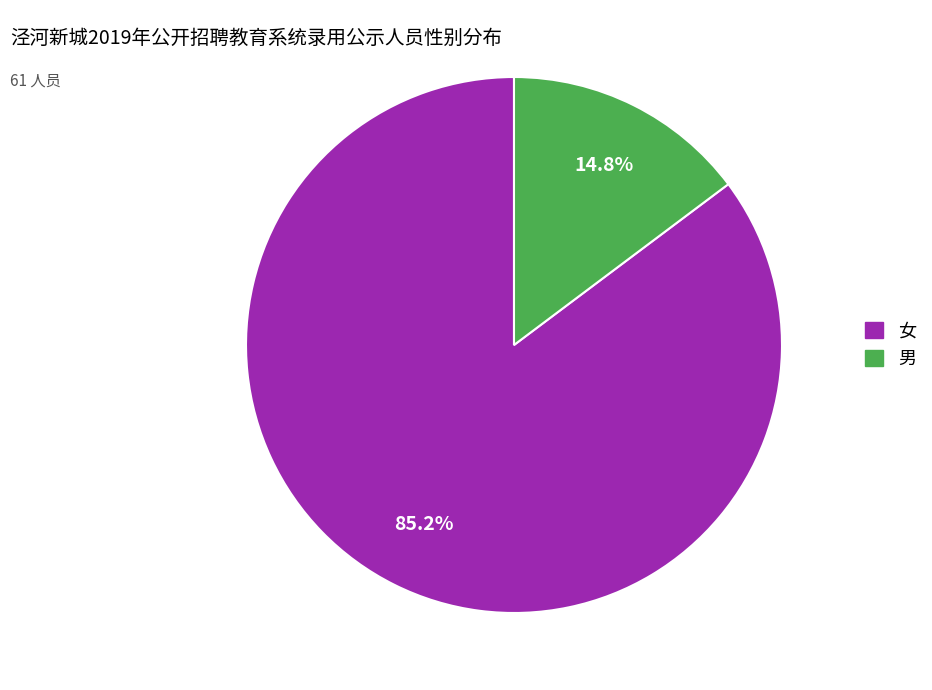

The 女 slice represents 85% of the pie. True or false?

True